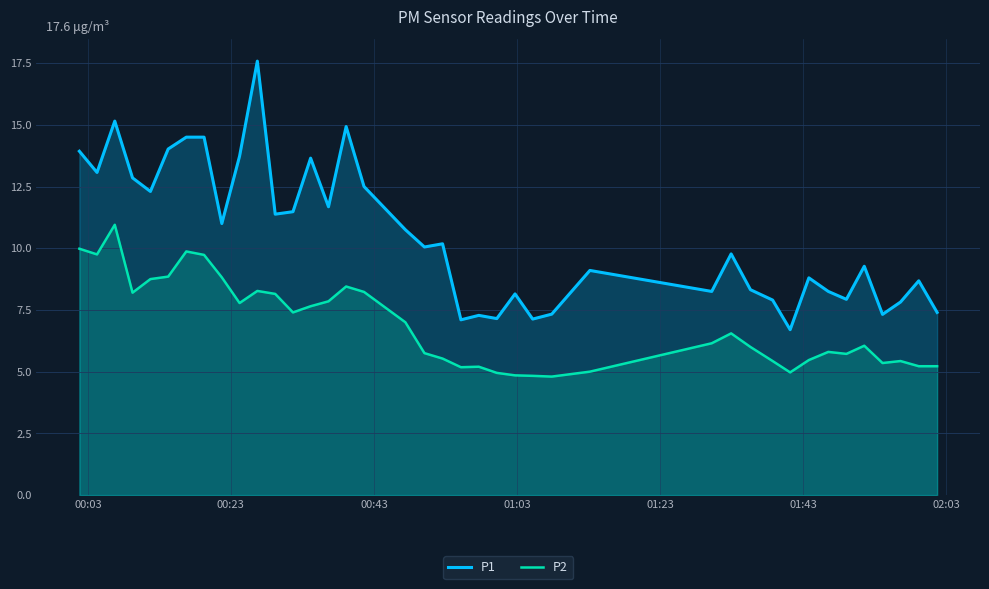

How many lines are shown in the chart?

2